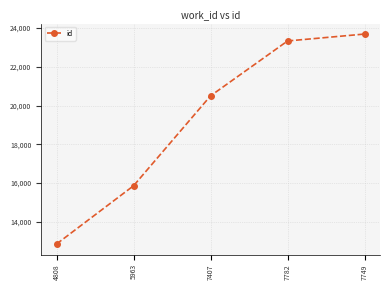

Reading right to left, what are all the values shown in this chart?

7749=23684	7782=23328	7407=20499	5963=15863	4808=12862